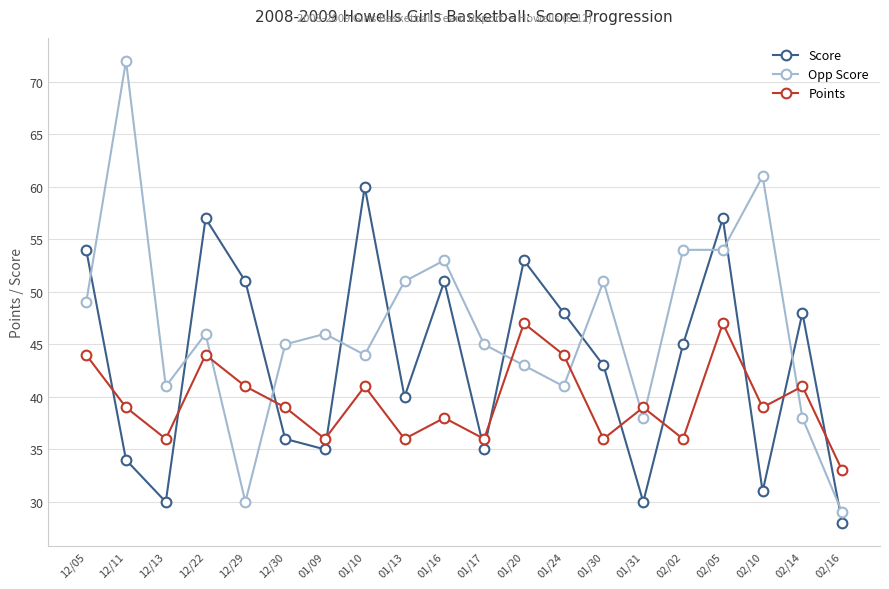

Is this an area chart (filled region under the line)?

No